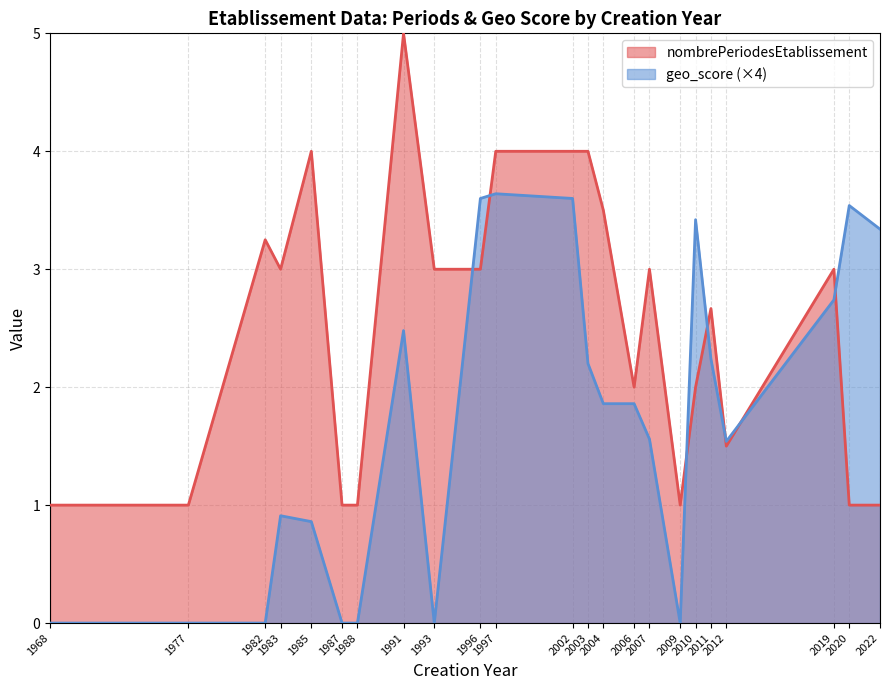

Which series has the widest spread of values?

nombrePeriodesEtablissement